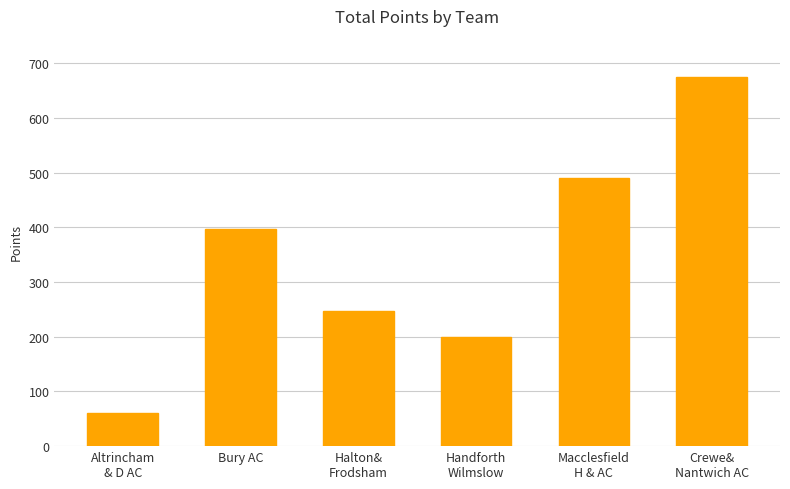

Reading right to left, what are all the values shown in this chart?

674	491	199	247	397	60